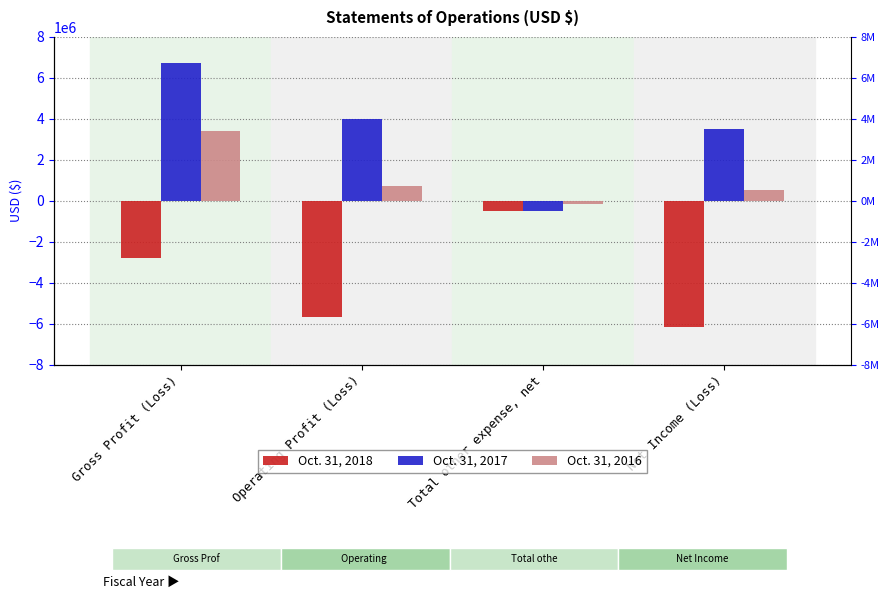

What is the value of the Oct. 31, 2017 bar at the 1st from the left?

6748840